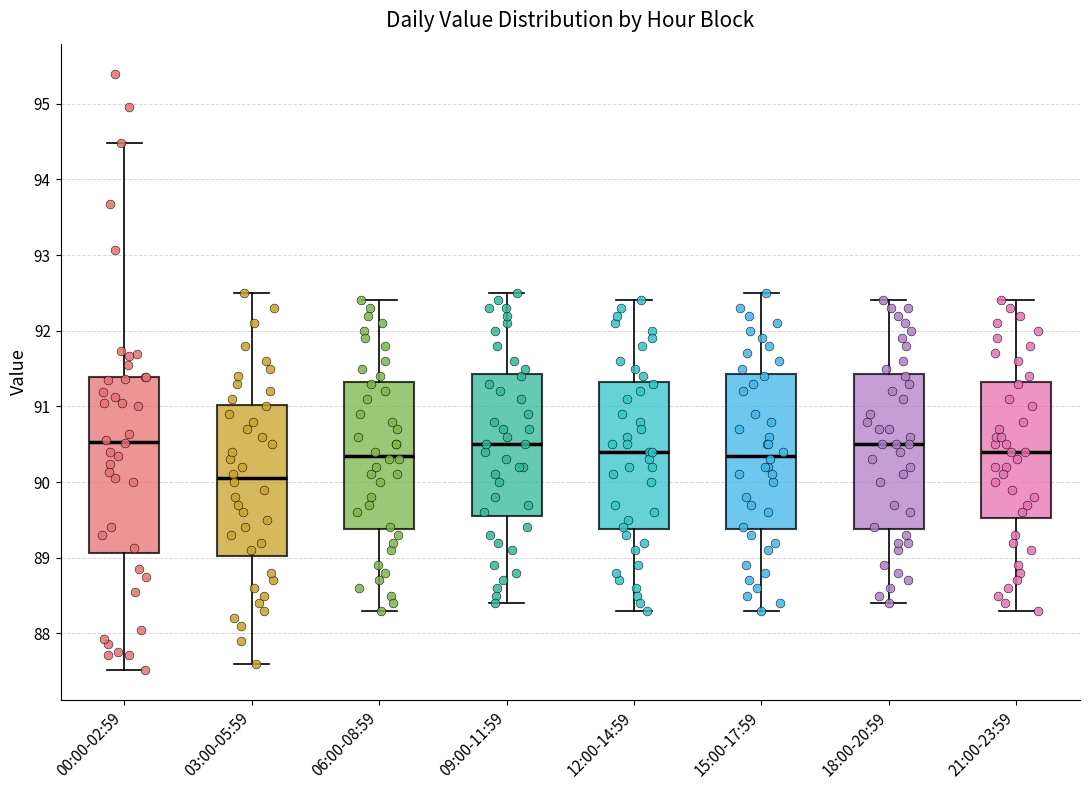

Reading left to right, transcribe this box plot: for each box, give where its median line is, the range the box spans, and where its two whiskers end, as read against the y-axis. The values are not printed on the chart, so give them approximately, as read against the axis.

00:00-02:59: median 90.5, box 89.1 to 91.4, whiskers 87.5 to 94.5
03:00-05:59: median 90.1, box 89.0 to 91.0, whiskers 87.6 to 92.5
06:00-08:59: median 90.4, box 89.4 to 91.3, whiskers 88.3 to 92.4
09:00-11:59: median 90.5, box 89.6 to 91.4, whiskers 88.4 to 92.5
12:00-14:59: median 90.4, box 89.4 to 91.3, whiskers 88.3 to 92.4
15:00-17:59: median 90.4, box 89.4 to 91.4, whiskers 88.3 to 92.5
18:00-20:59: median 90.5, box 89.4 to 91.4, whiskers 88.4 to 92.4
21:00-23:59: median 90.4, box 89.5 to 91.3, whiskers 88.3 to 92.4